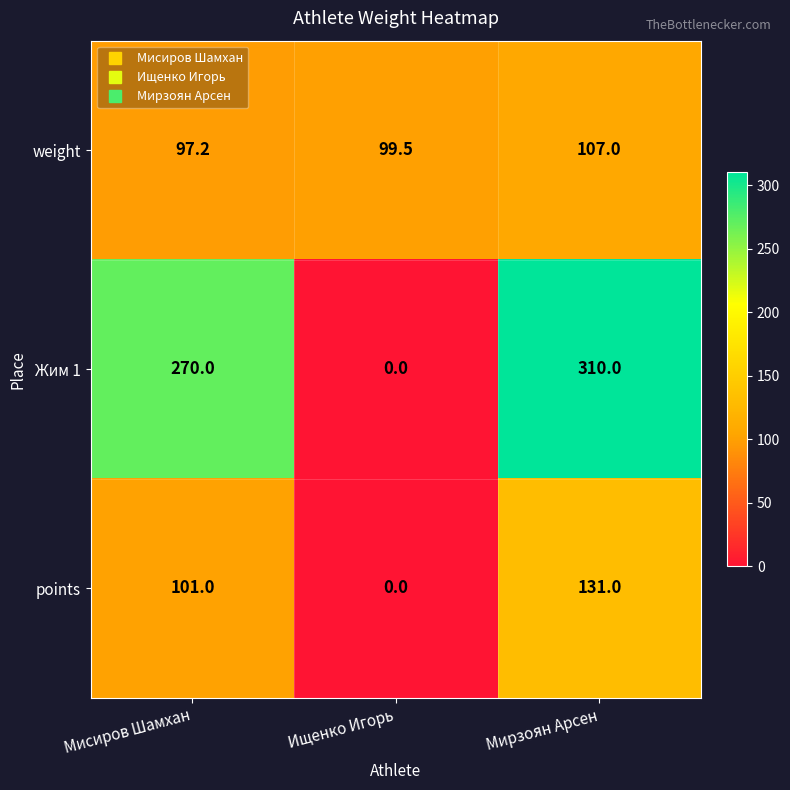

Rank the series by their maximum value, from highest to lowest.

Жим 1, points, weight